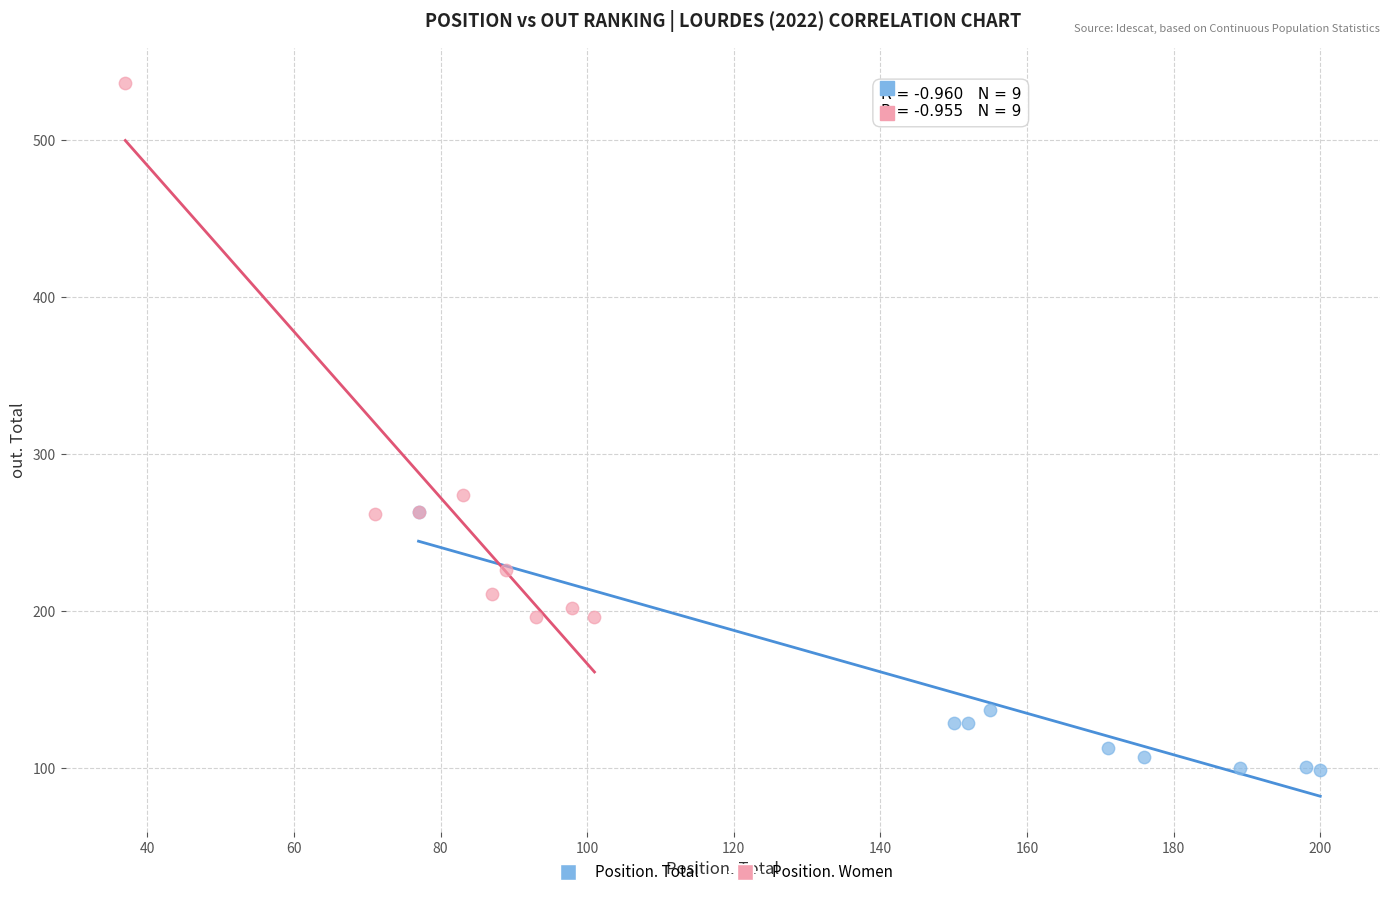

Which series has the widest spread of Y values?

Position. Women